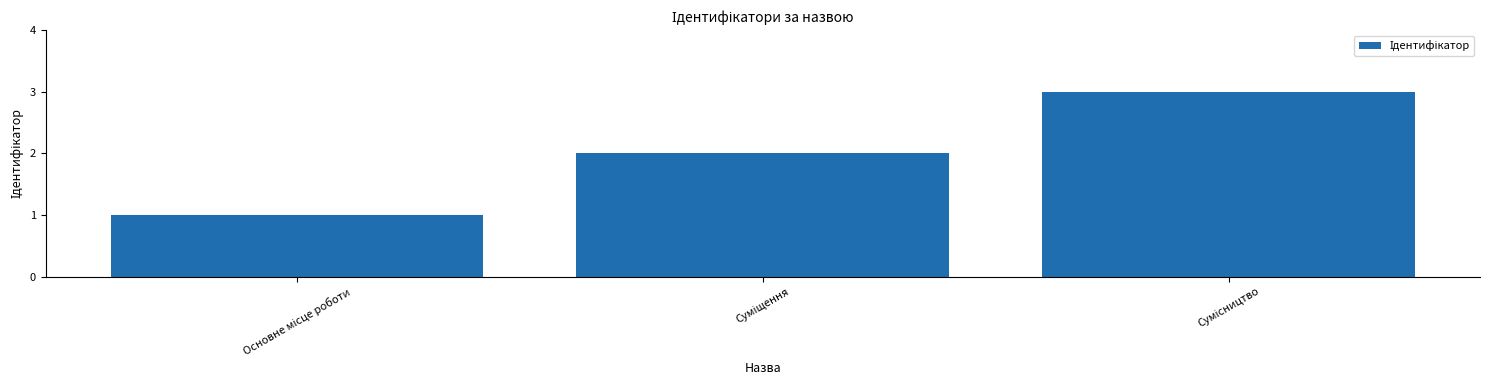

What is the maximum value shown in the chart?

3